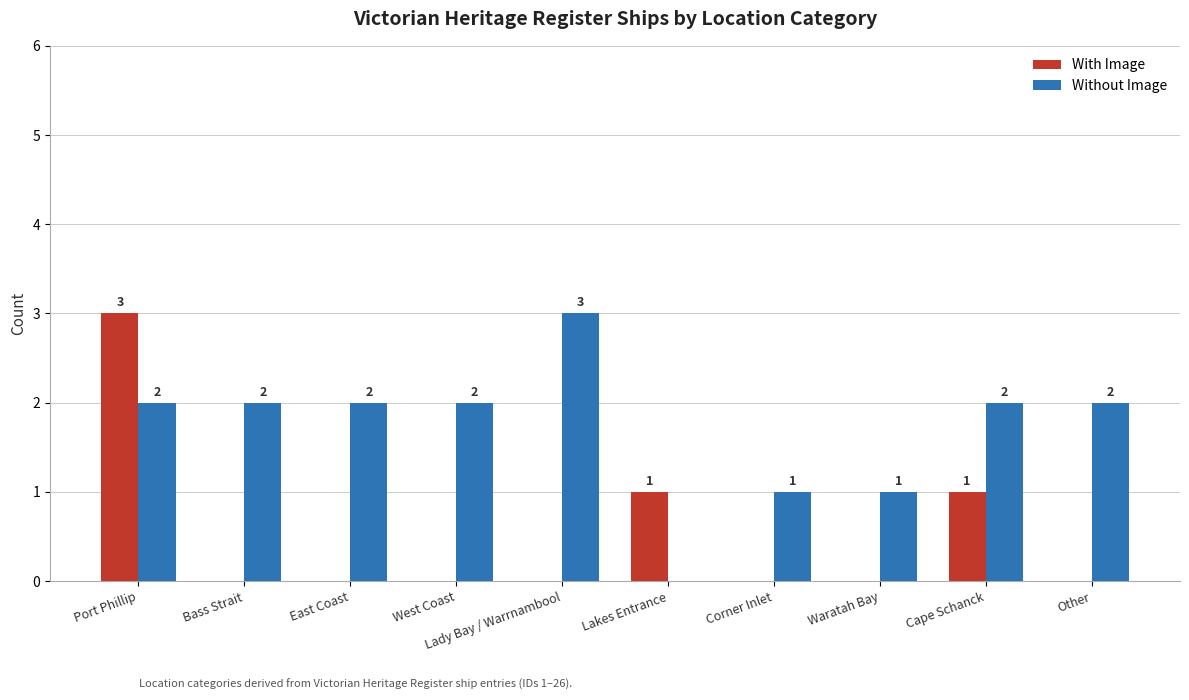

Between East Coast and Lakes Entrance, which series saw the biggest shift?

Without Image